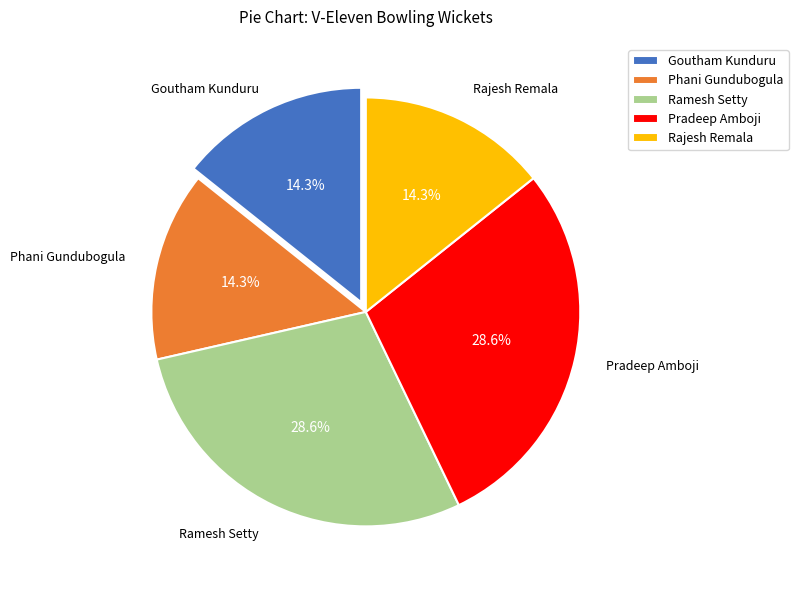

Does Goutham Kunduru represent more than half of the total?

No